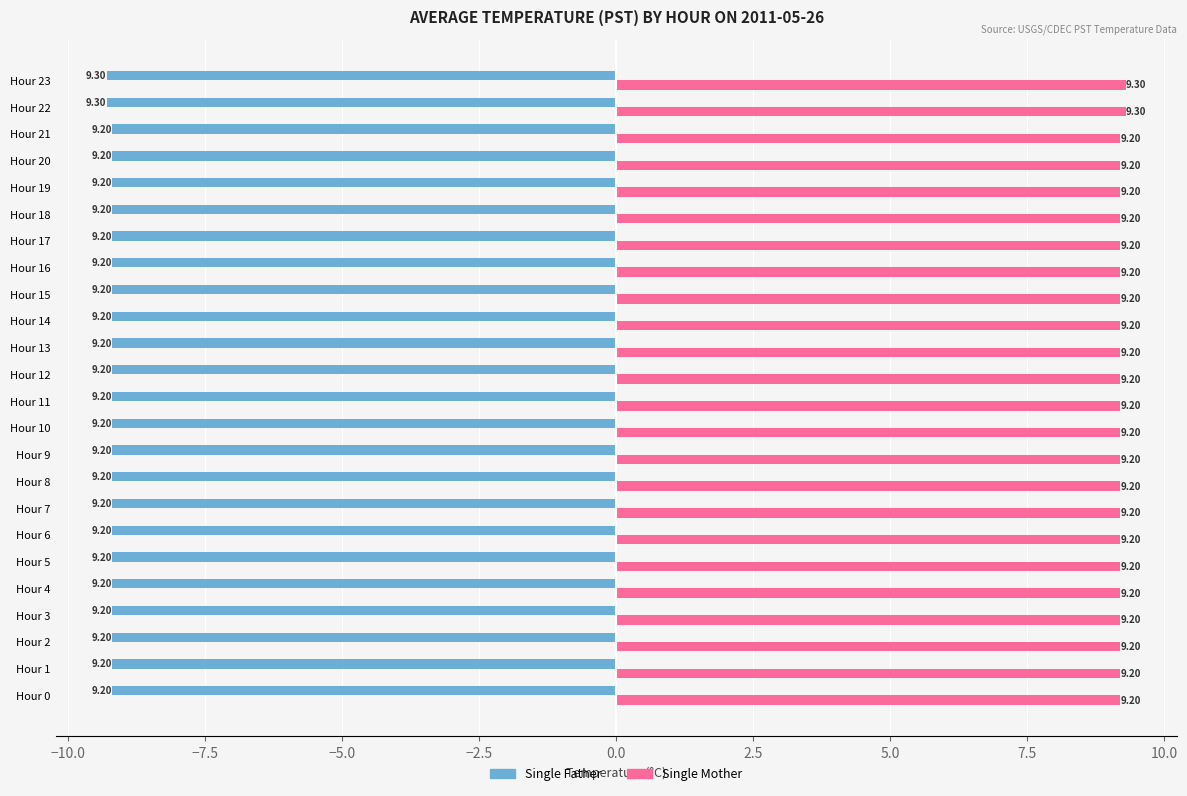

Which series has the largest total across all categories?

Single Mother